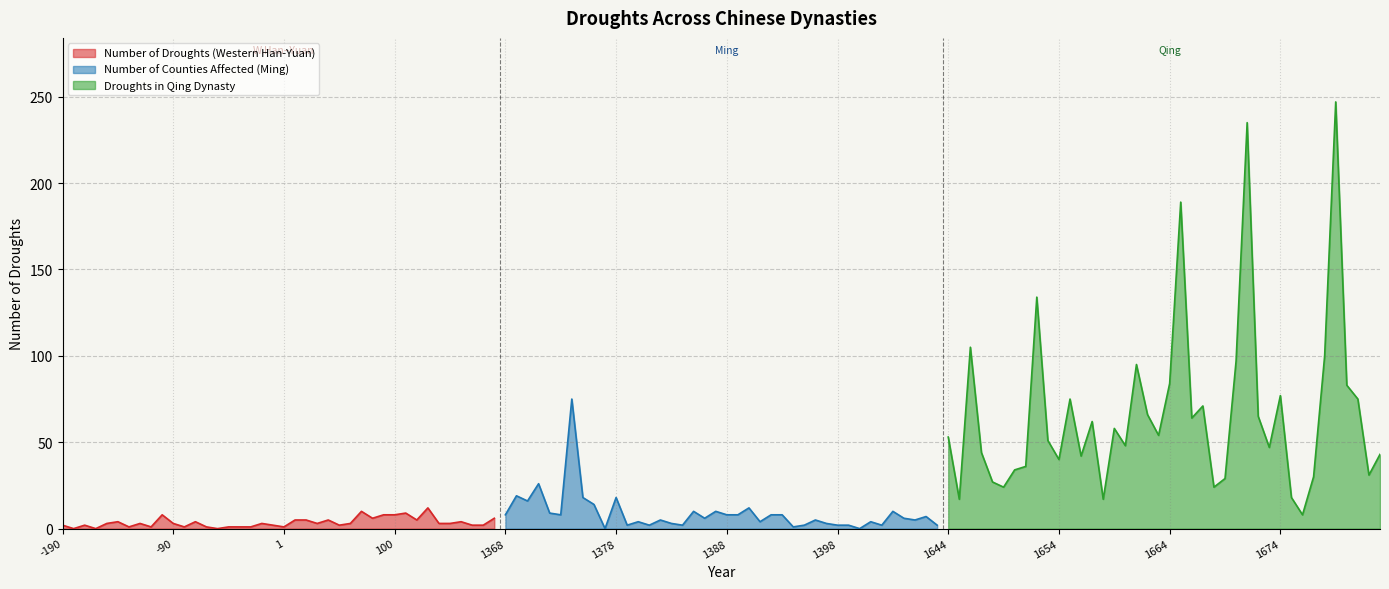

How many lines are shown in the chart?

3